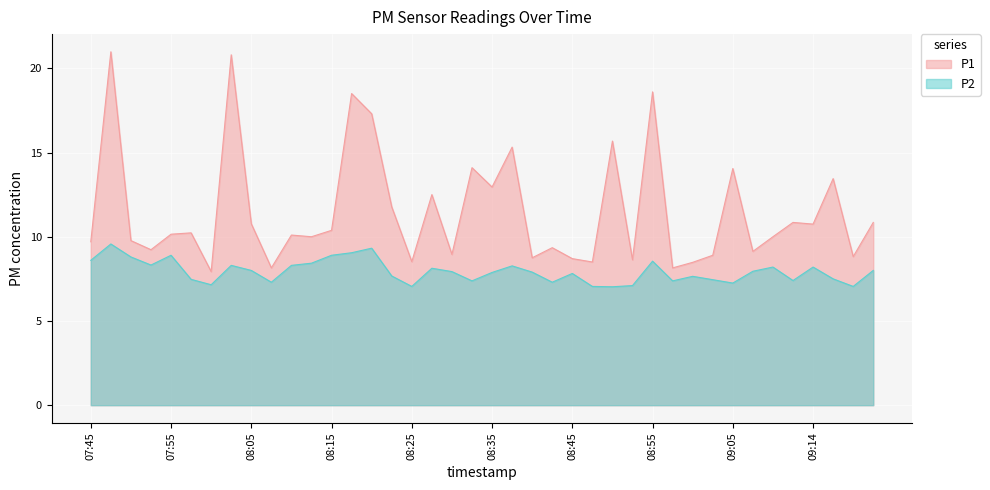

Which category has the highest value across all series?

07:47